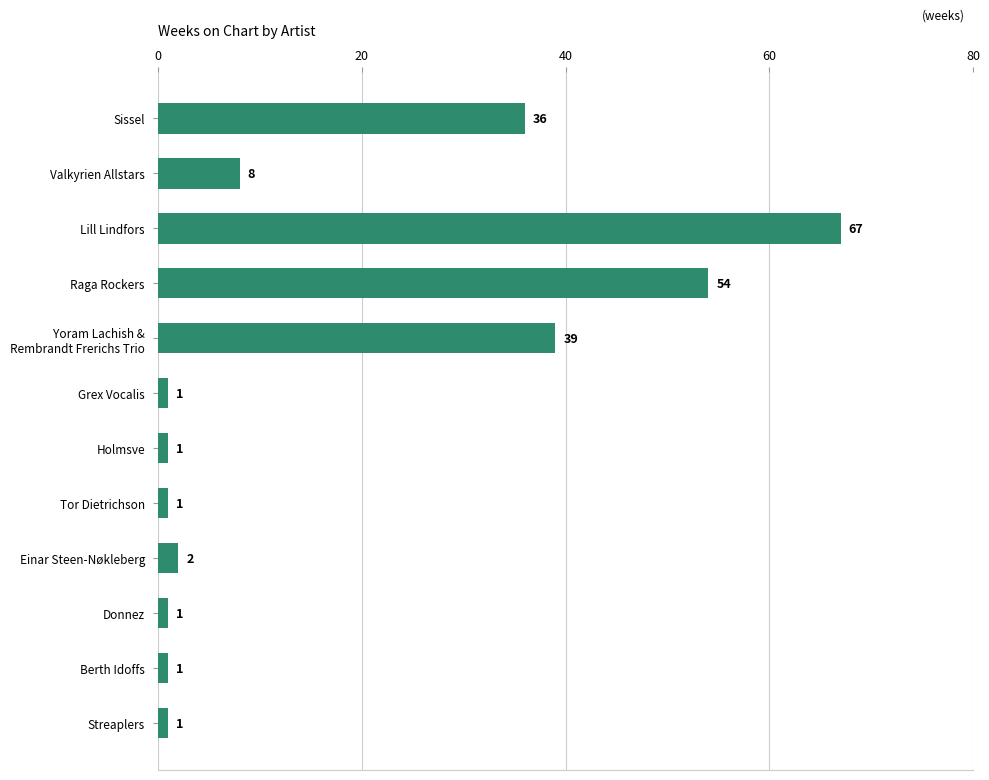

How many data points does each series have?

12